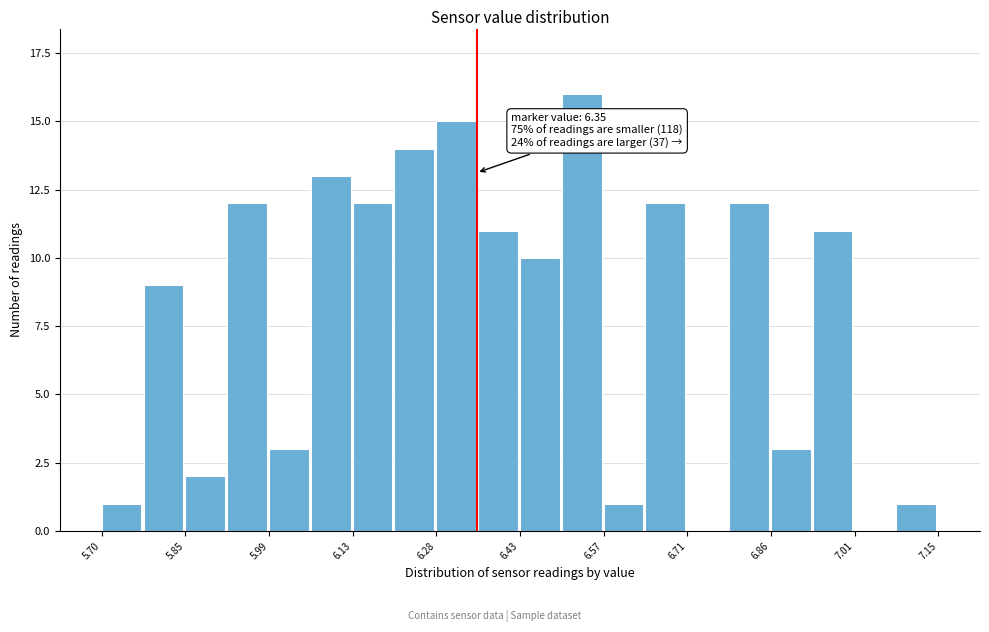

Around what value on the x-axis is the tallest bar? Give the approximate position of its centre, as read against the axis.

6.54